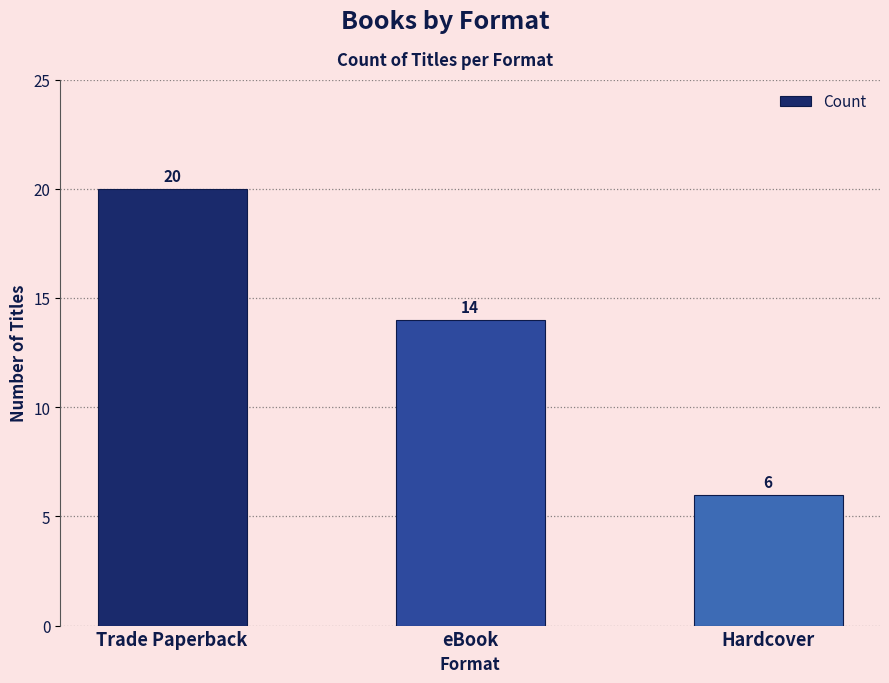

True or false: the data shows 8 at Trade Paperback.

False